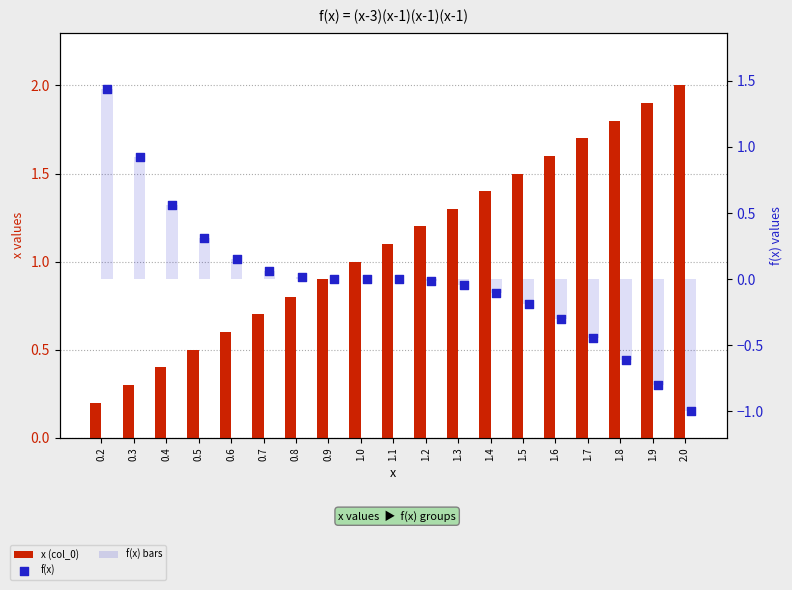

Which series contains the highest Y value?

x (col_0)